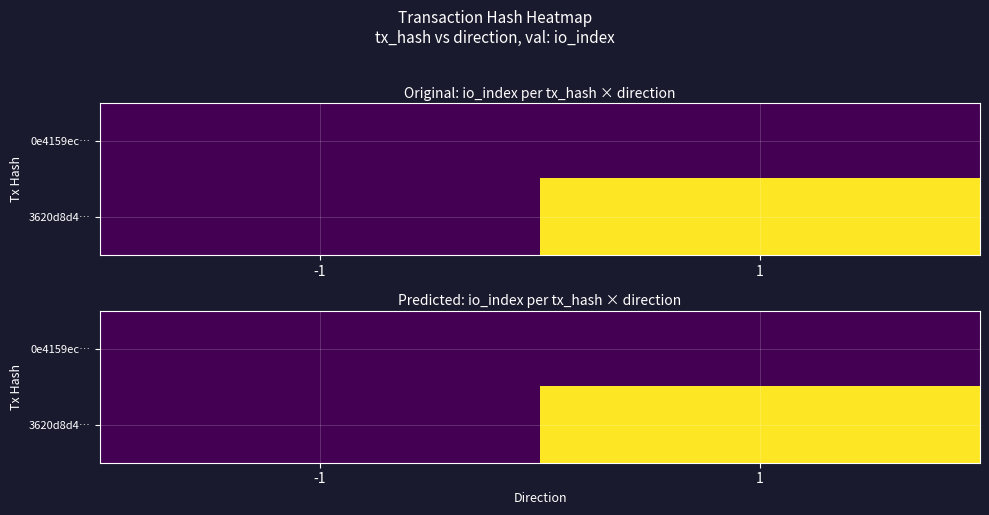

True or false: 3620d8d4… has a value of 0 at -1.

True